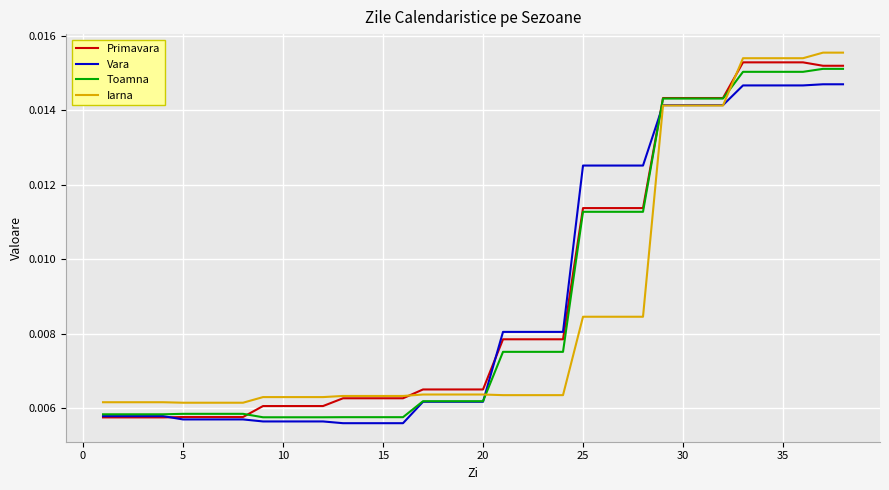

Rank the series by their maximum value, from highest to lowest.

Iarna, Primavara, Toamna, Vara